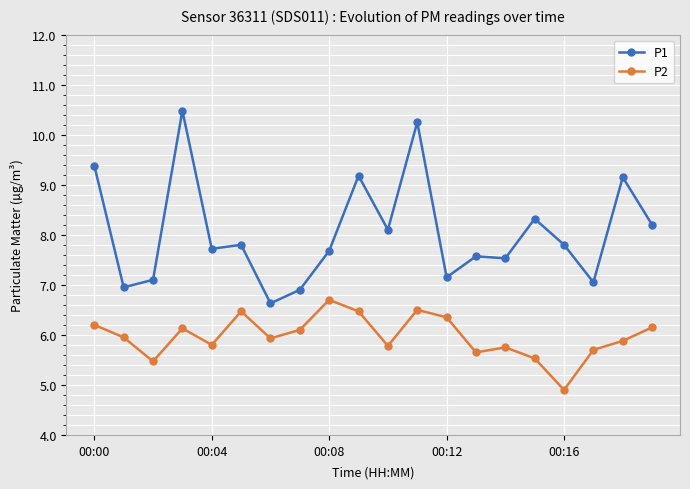

What is the value of the P1 point at the 15th from the left?

7.5